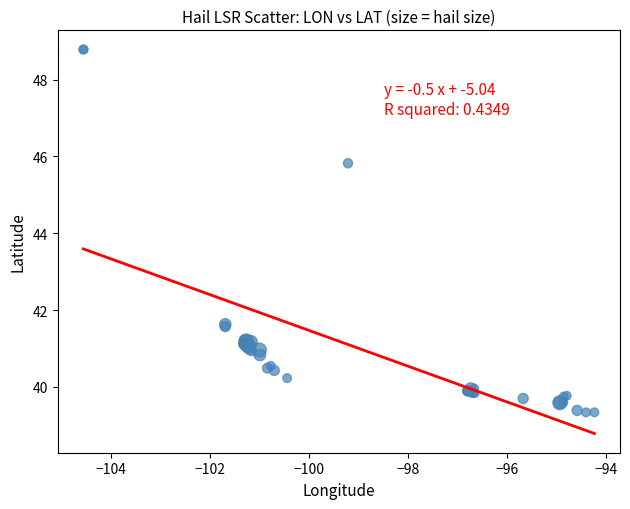

What Y value in the scatter plot is closest to 44?

45.8